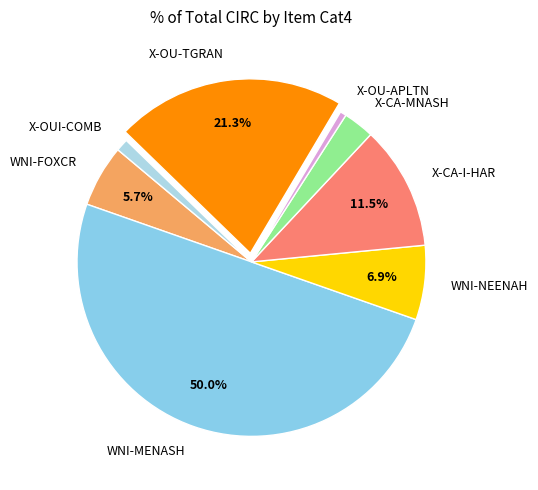

What percentage is the X-OU-TGRAN slice, to the nearest percent?

21%